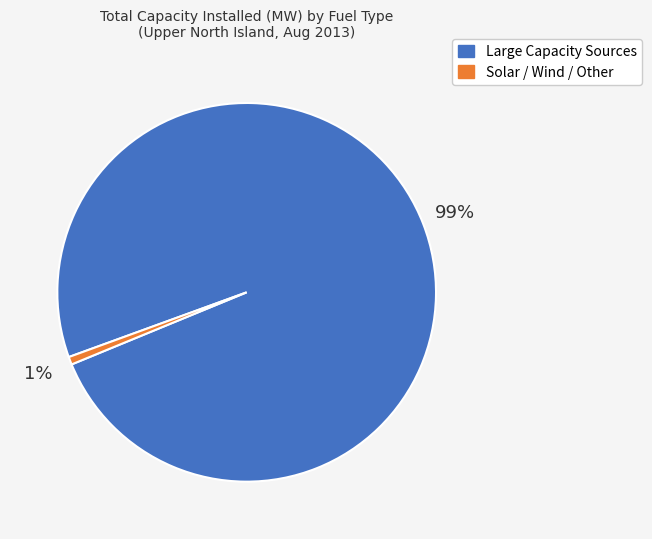

To the nearest percent, what is the average slice percentage?

50%